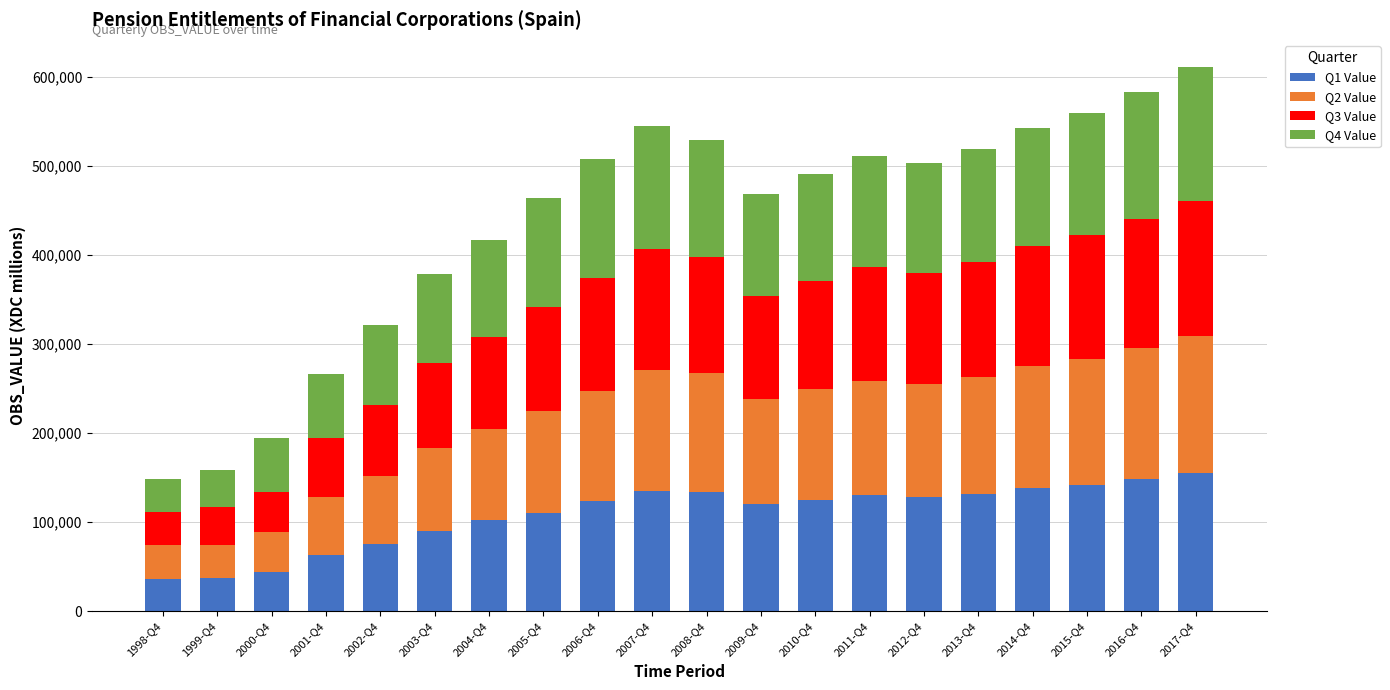

What is the total value across all series at 2014-Q4?

543000